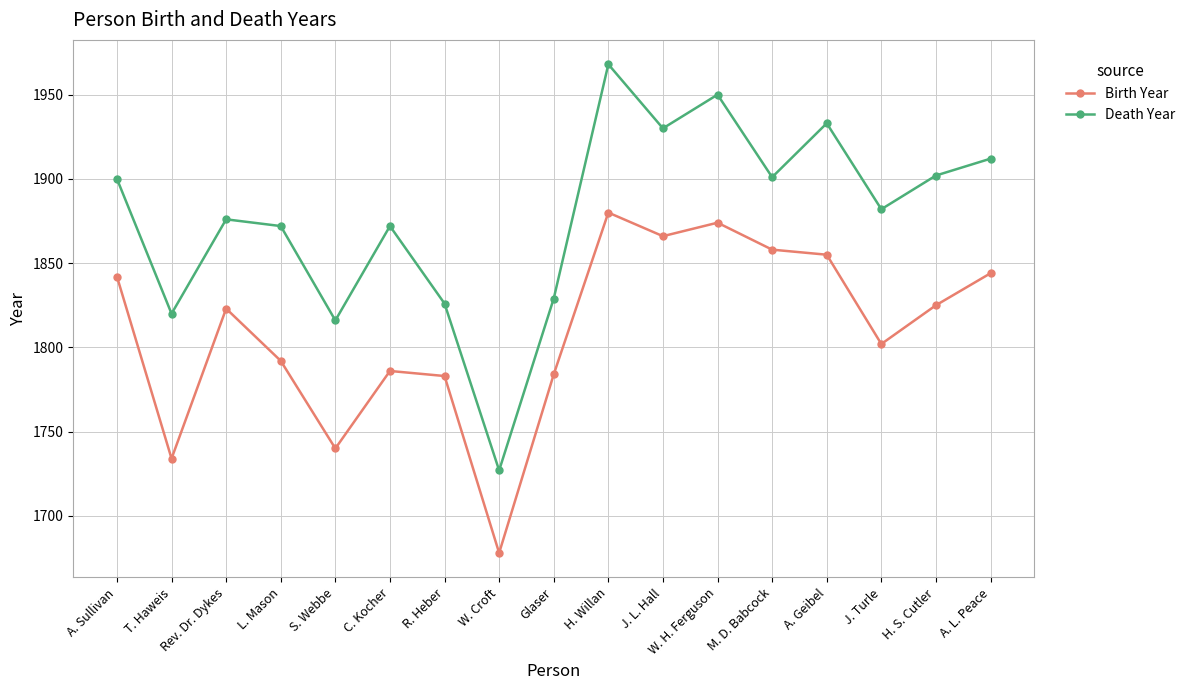

True or false: Birth Year and Death Year intersect in this chart.

False